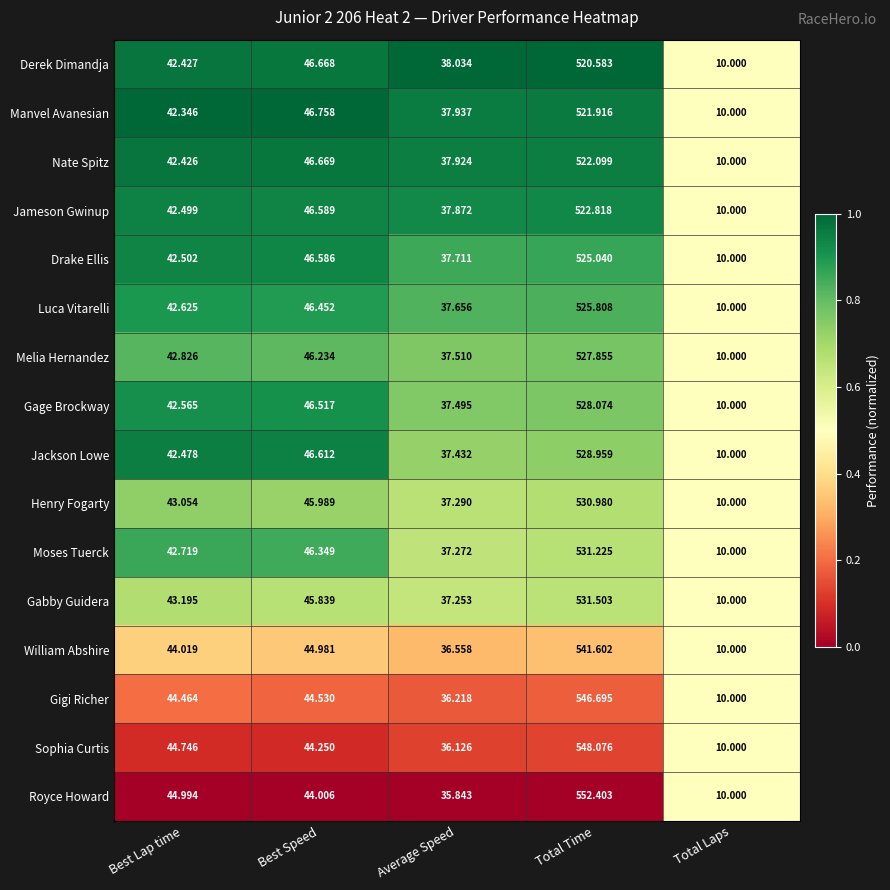

Rank the categories by Nate Spitz value from highest to lowest.

Total Time, Best Speed, Best Lap time, Average Speed, Total Laps